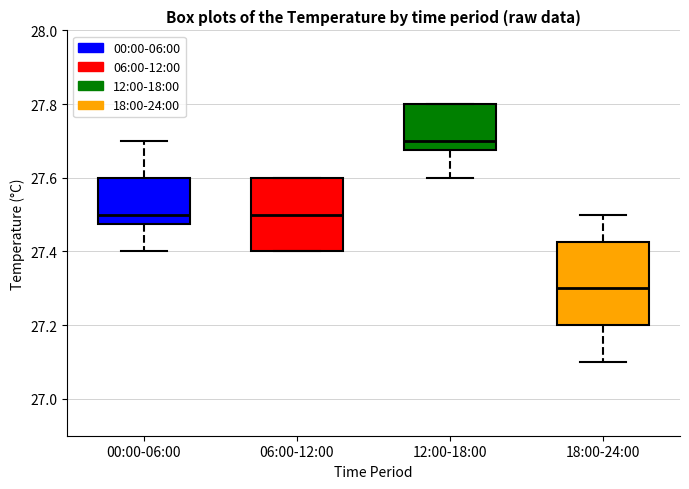

Where is the lower edge of the box for 18:00-24:00 on the y-axis? The values are not printed on the chart, so give them approximately, as read against the axis.

27.20